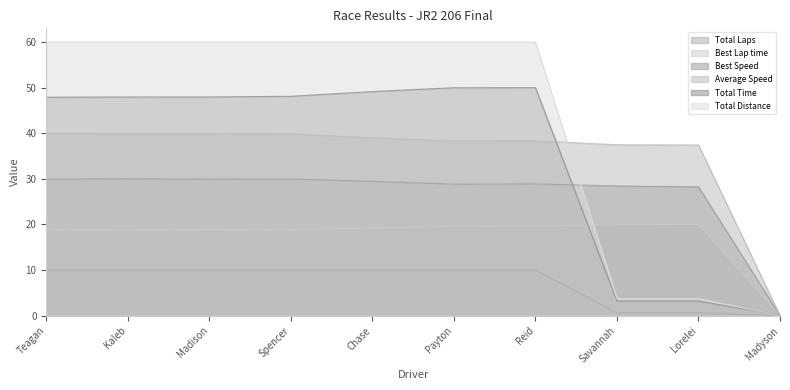

How many data points in Total Laps are less than 10?

3